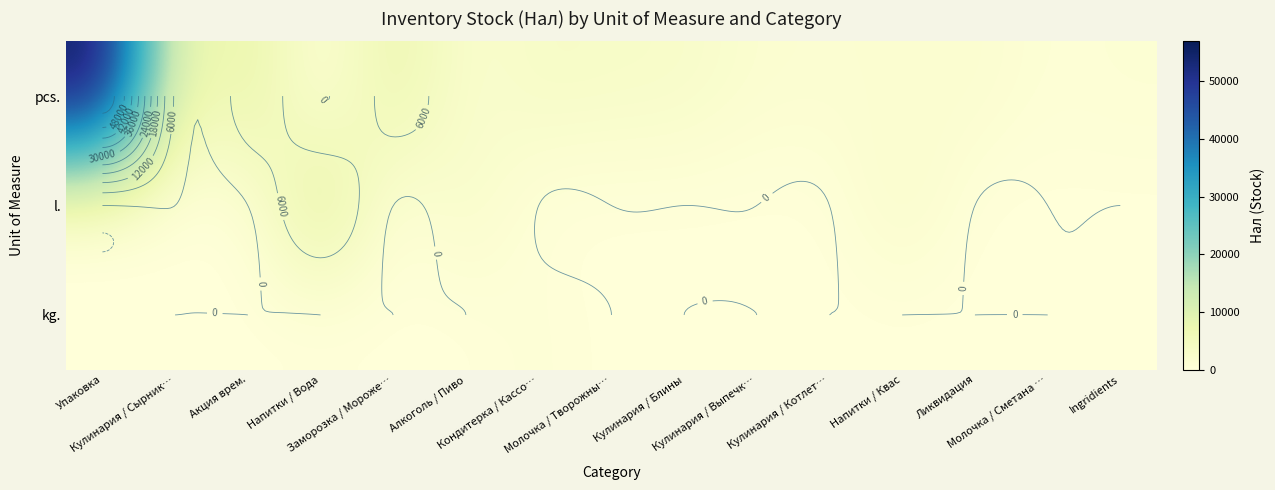

The l. series shows 7250.9 at Напитки / Вода. True or false?

False